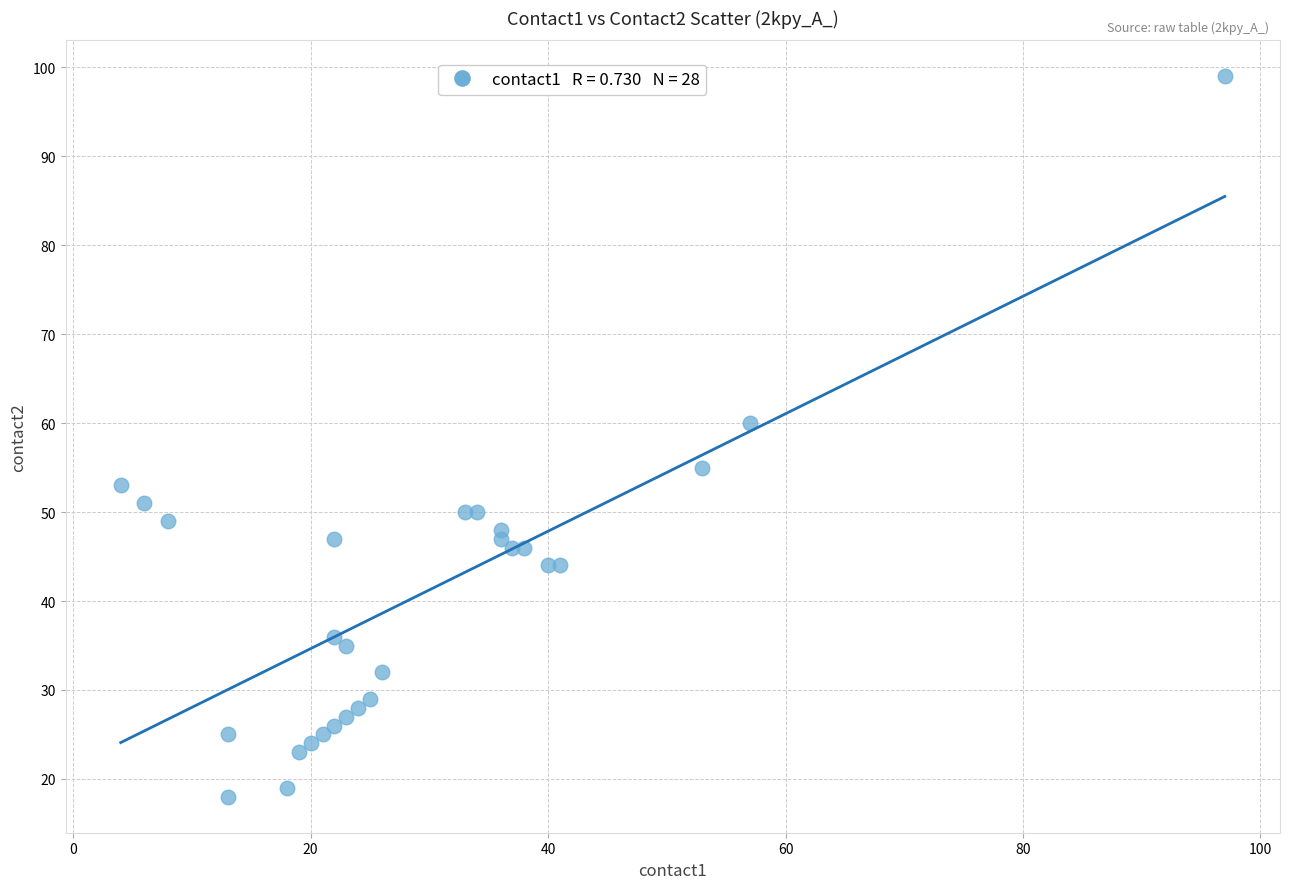

What Y value in the scatter plot is closest to 58?

60